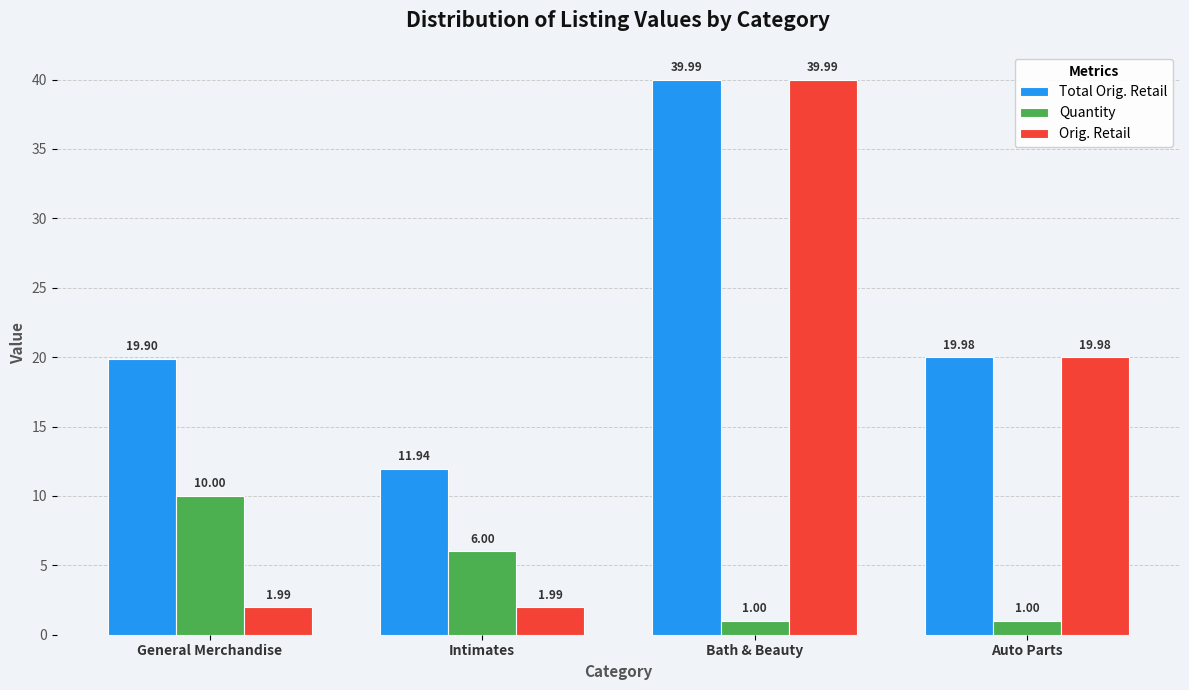

What is the difference between the maximum and minimum values in the Orig. Retail series?

38.0